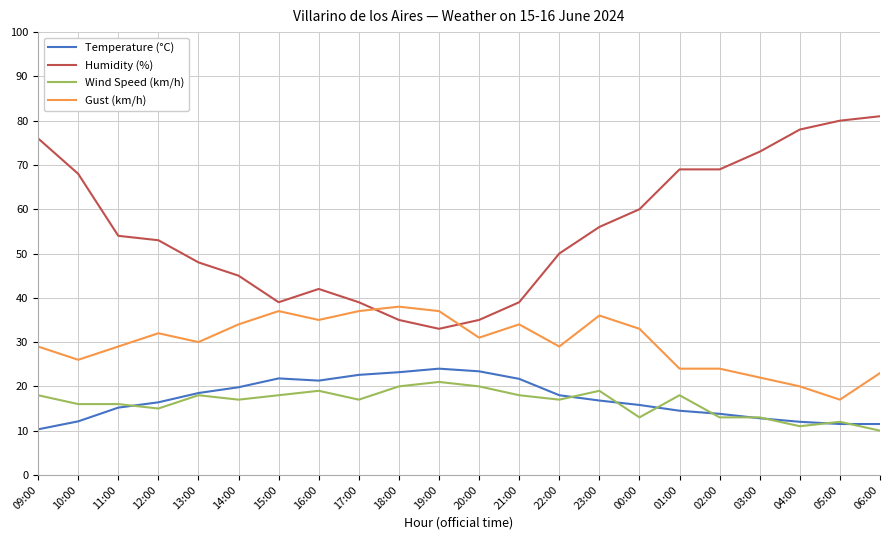

What is the difference between the Temperature (°C) values at 06:00 and 16:00?

9.8